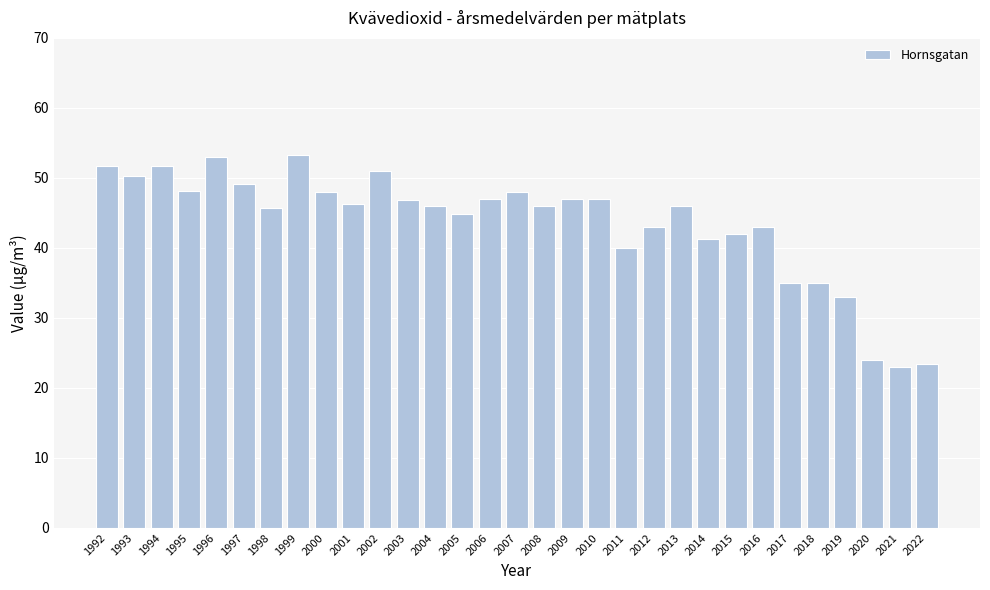

What is the sum of all values?

1349.6